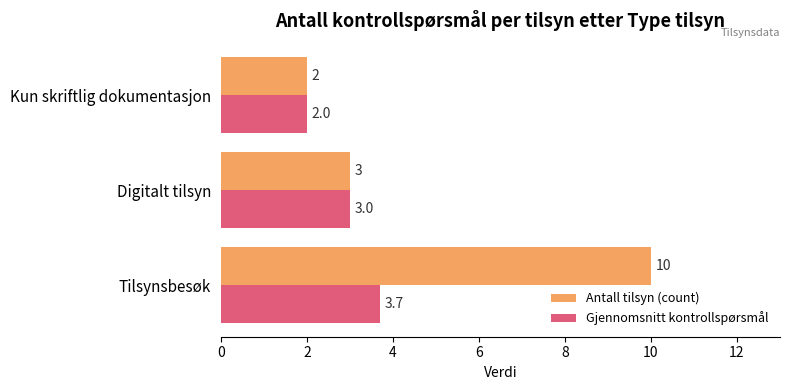

What is the sum of all Gjennomsnitt kontrollspørsmål values?

8.7